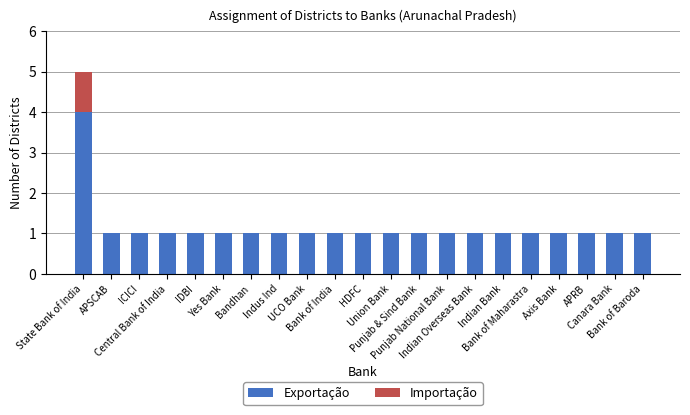

What is the maximum value for Exportação?

4